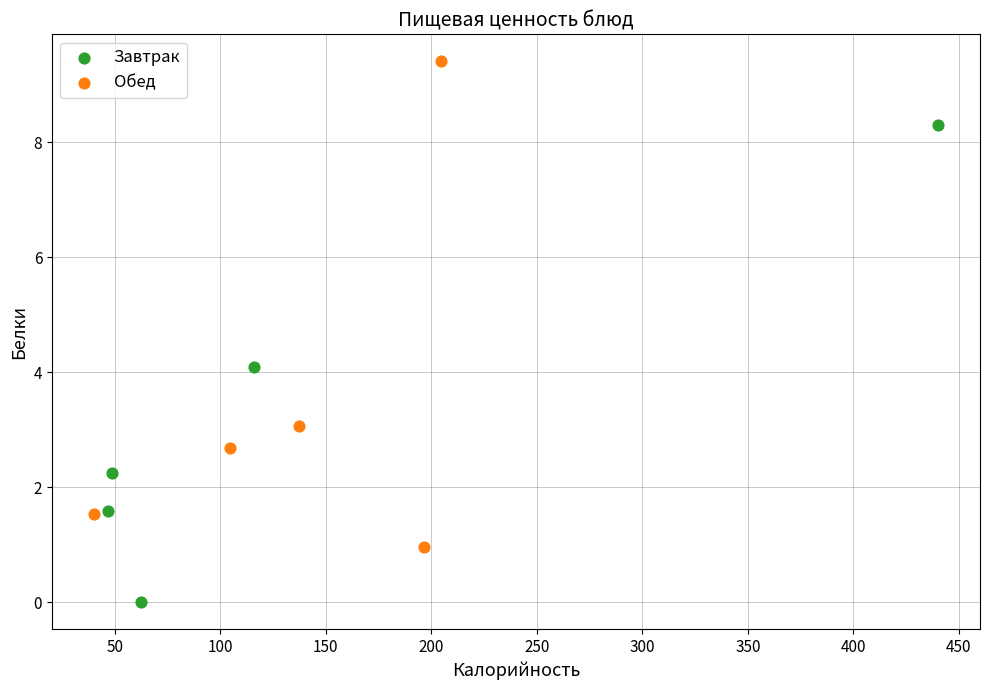

Which series contains the lowest Y value?

Завтрак